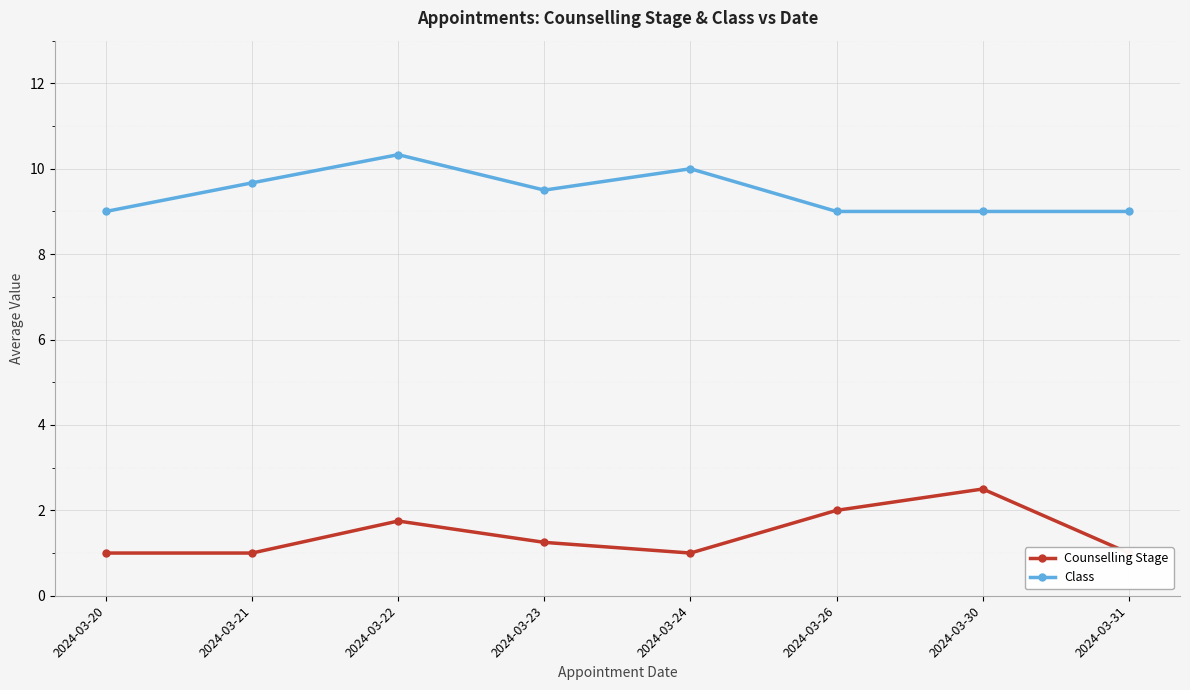

List the series in order of their overall mean, lowest first.

Counselling Stage, Class